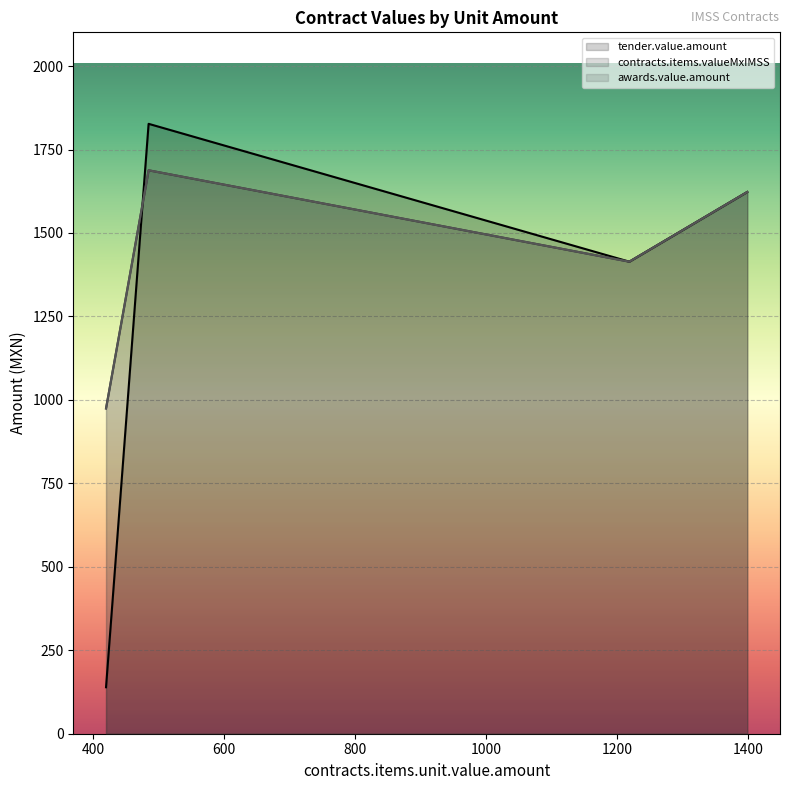

What value does the awards.value.amount series have at 1399?

1622.8